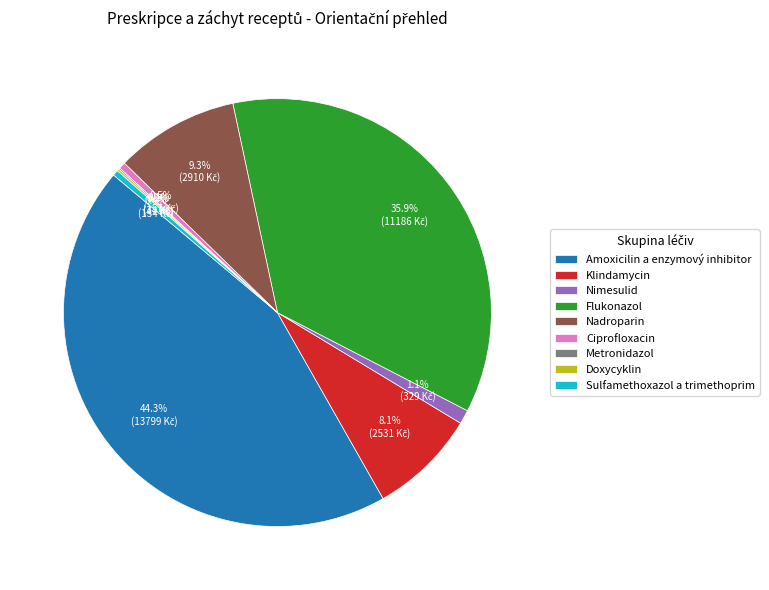

Which has a higher value, Sulfamethoxazol a trimethoprim or Flukonazol?

Flukonazol